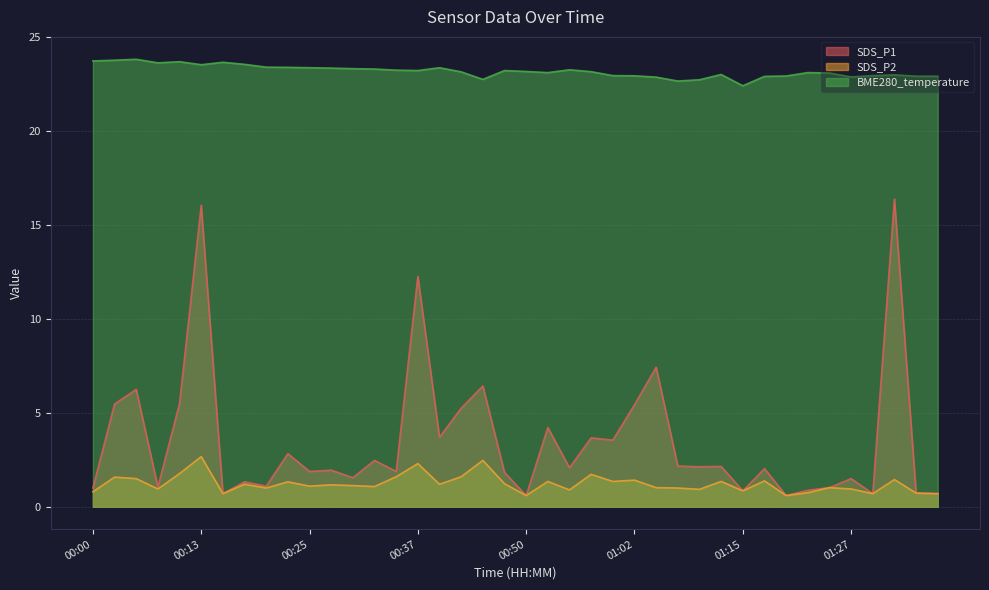

What is the spread (max minus min) of values at 01:02?

21.5